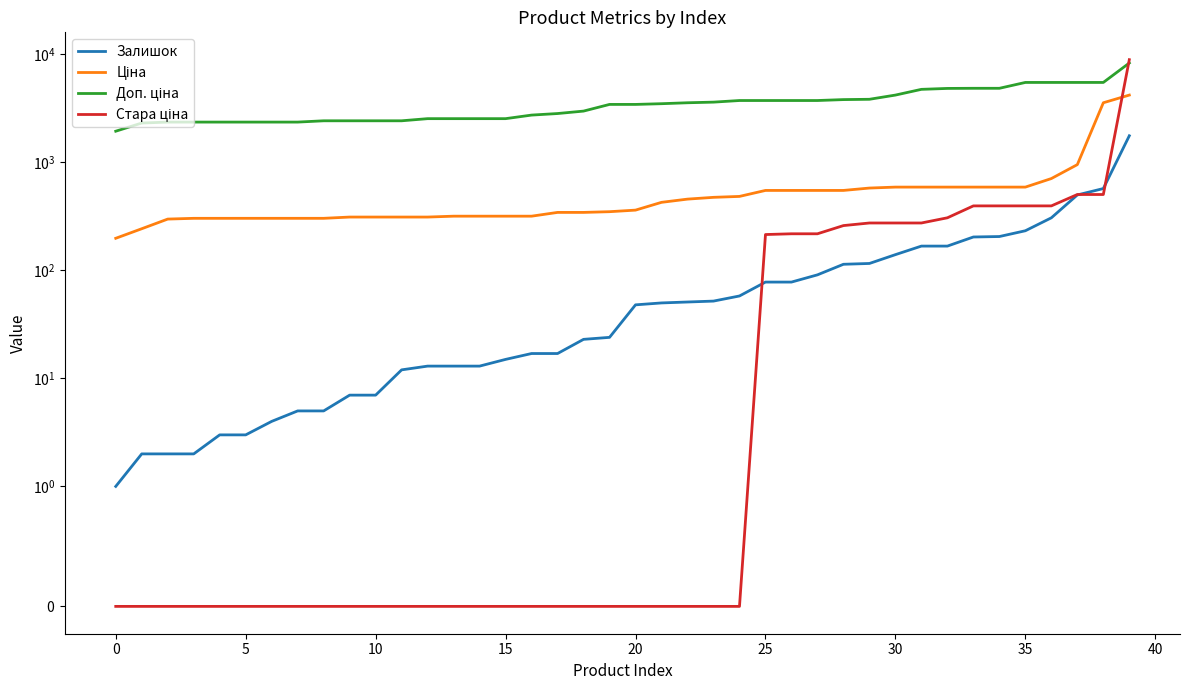

Where is Стара ціна nearest to the value 4473?

37